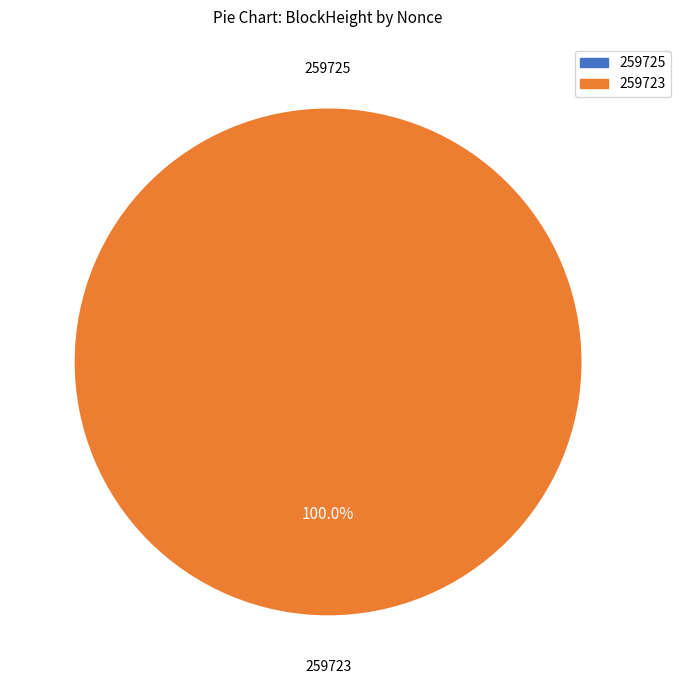

Which has a higher value, 259725 or 259723?

259723